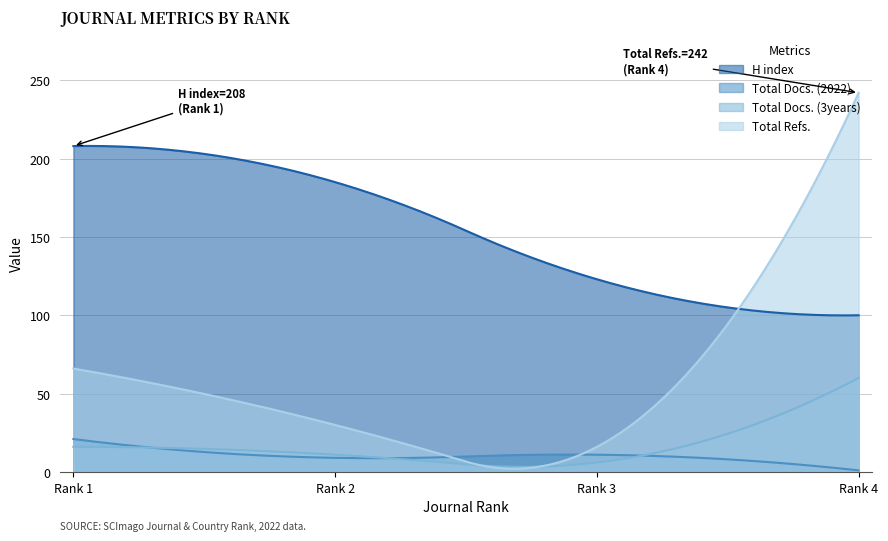

How many intersections are there between Total Refs. and H index?

1